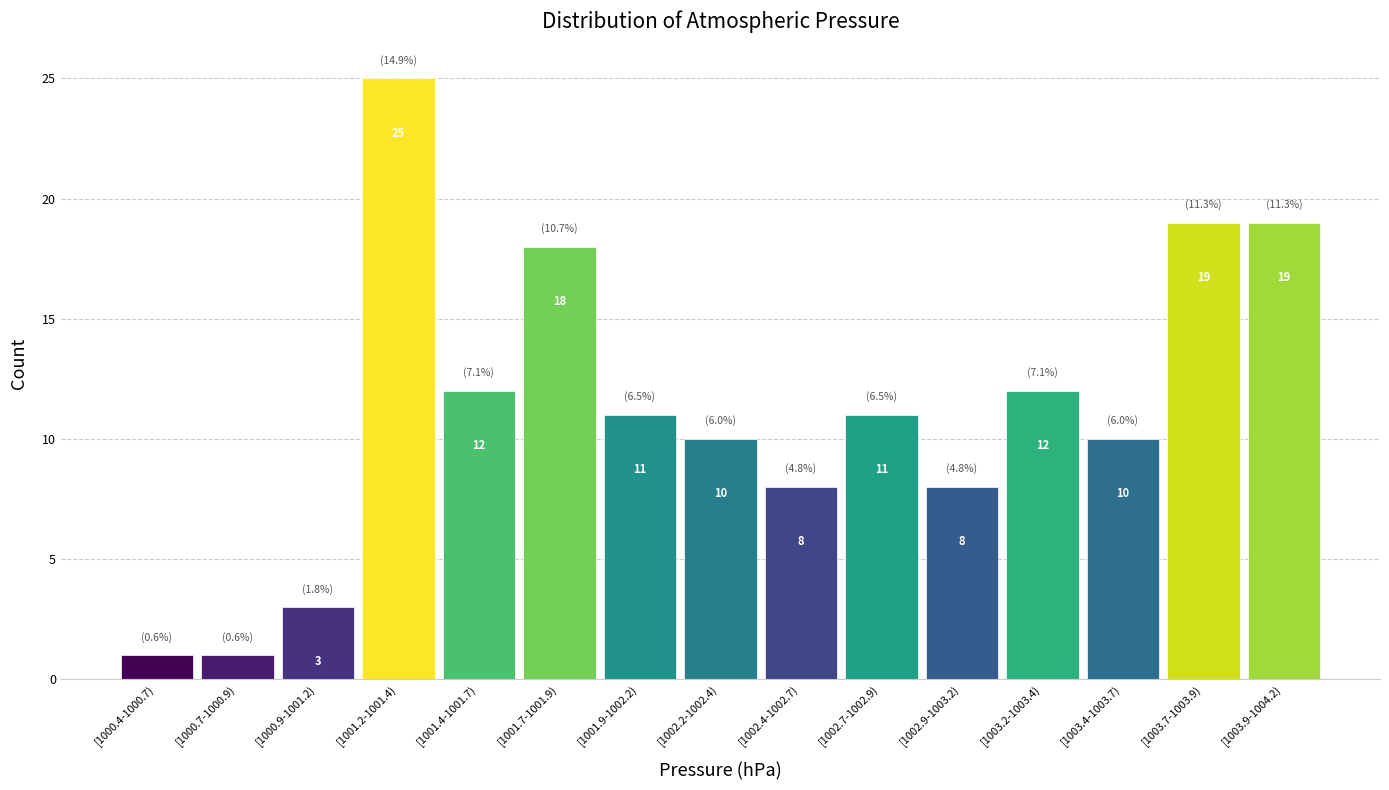

Reading left to right, transcribe all the data shown in this chart.

1	1	3	25	12	18	11	10	8	11	8	12	10	19	19